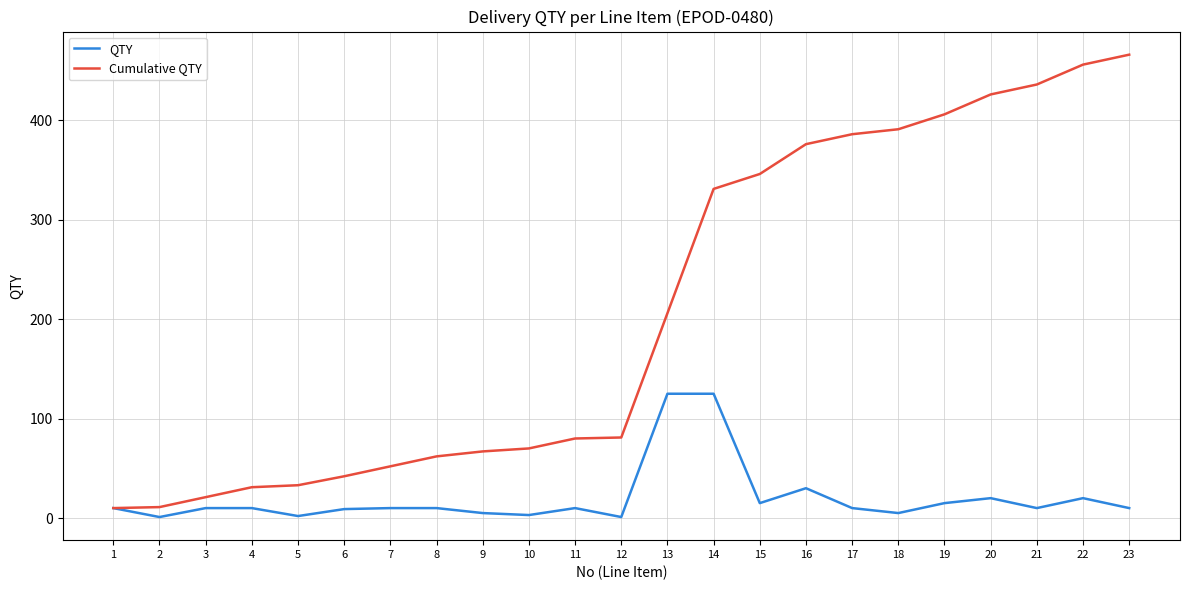

At how many categories does at least one series exceed 143?

11